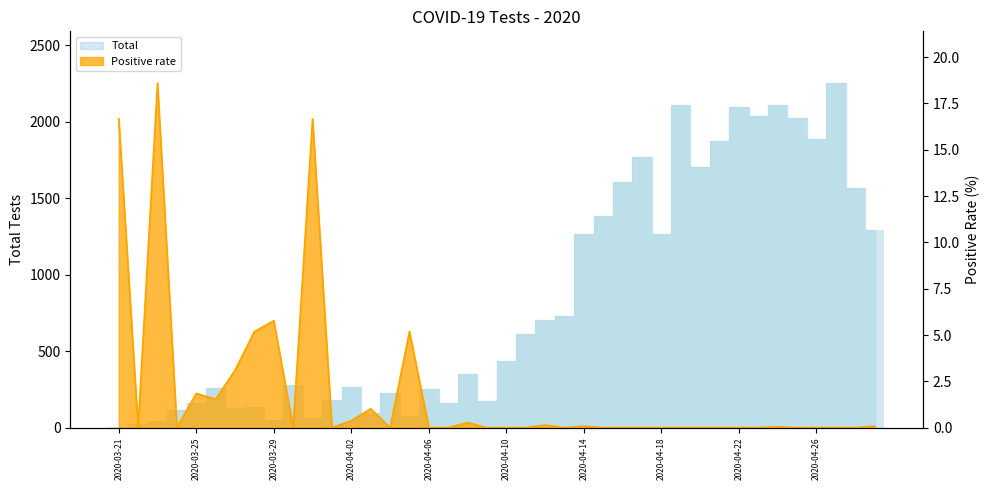

How many values in the Positive rate series exceed 0?

16